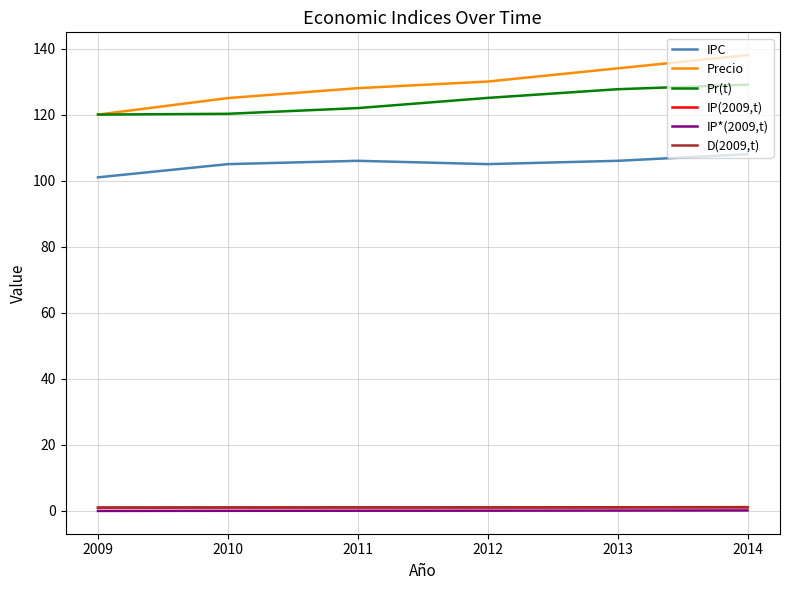

Which series changed the most between 2009 and 2014?

Precio